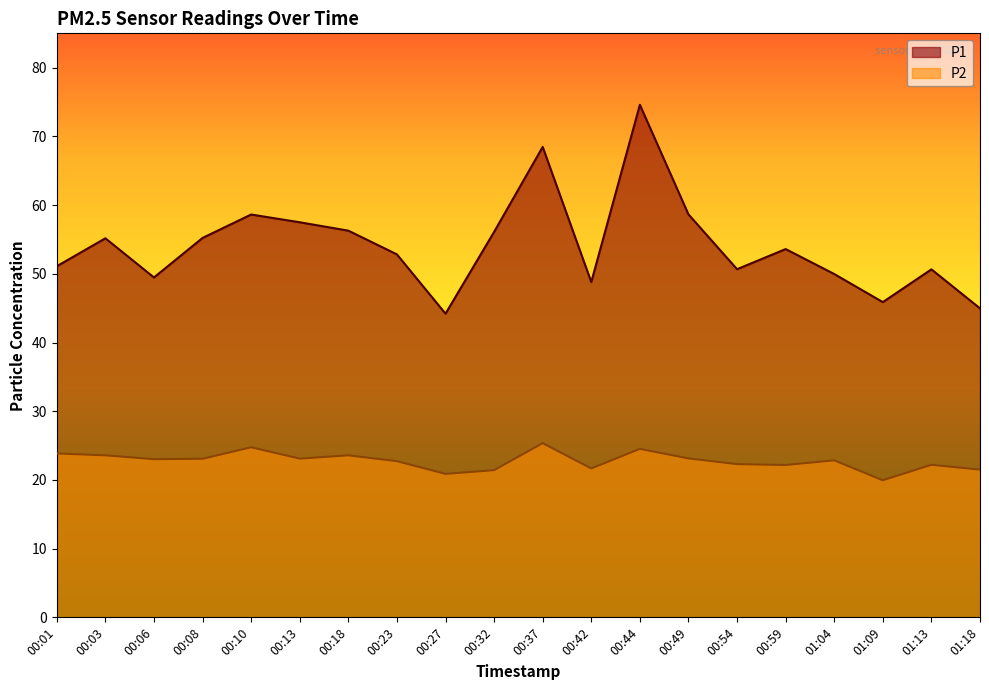

What is the label of the 11th point from the right?

00:32